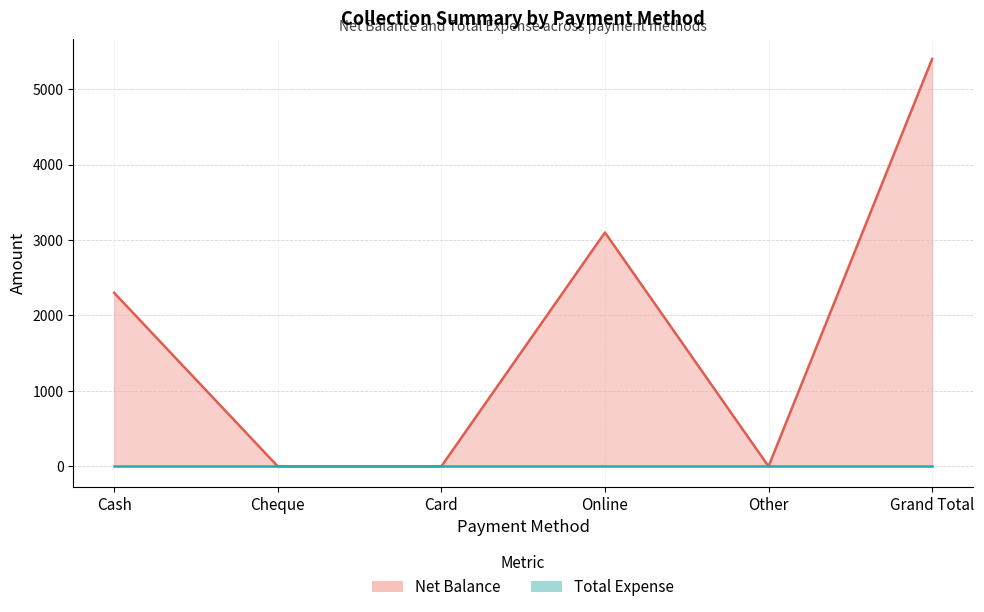

Reading left to right, list all the values displayed in this chart.

Cash=2300	Cheque=0	Card=0	Online=3100	Other=0	Grand Total=5400